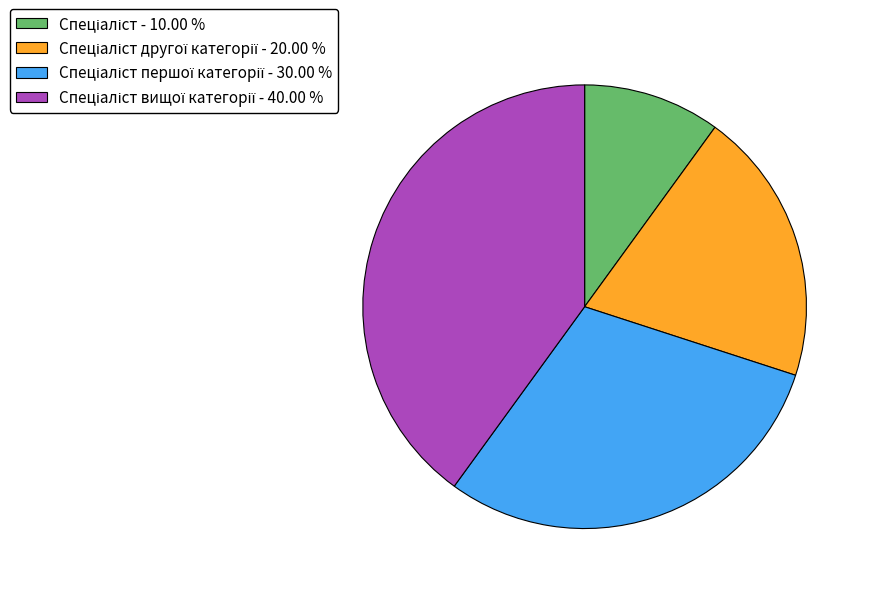

Is there any slice that represents more than half of the pie?

No